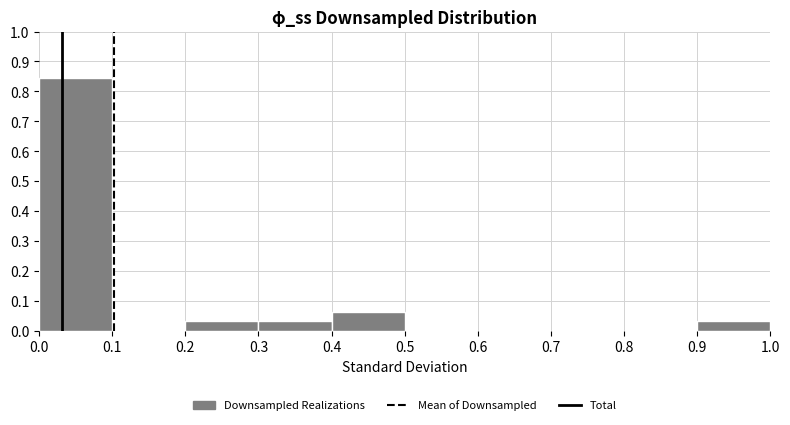

Which range on the x-axis has the tallest bar?

0.0 to 0.1